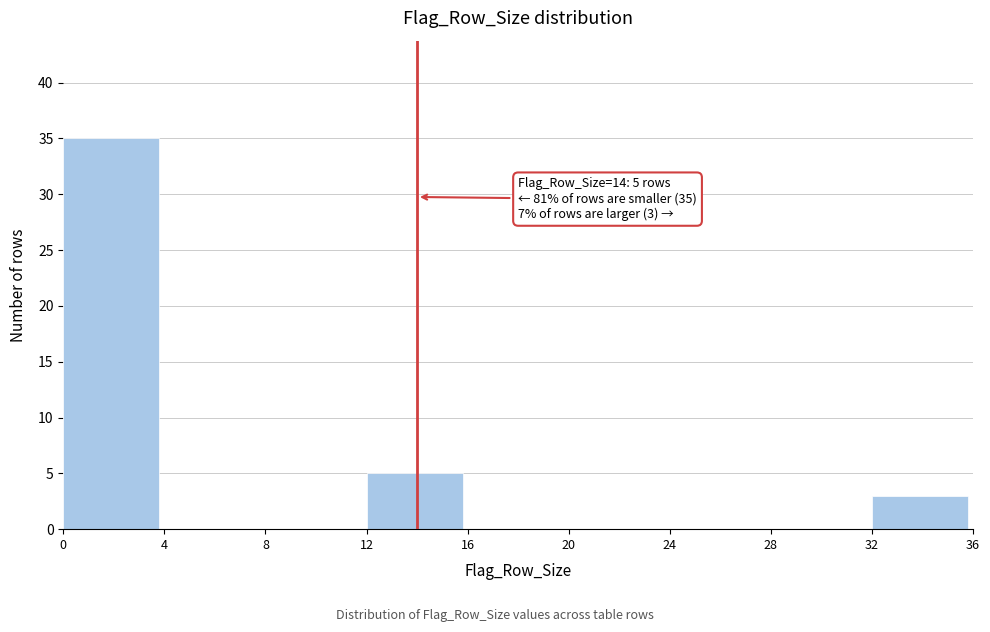

Which range on the x-axis has the tallest bar?

0 to 4